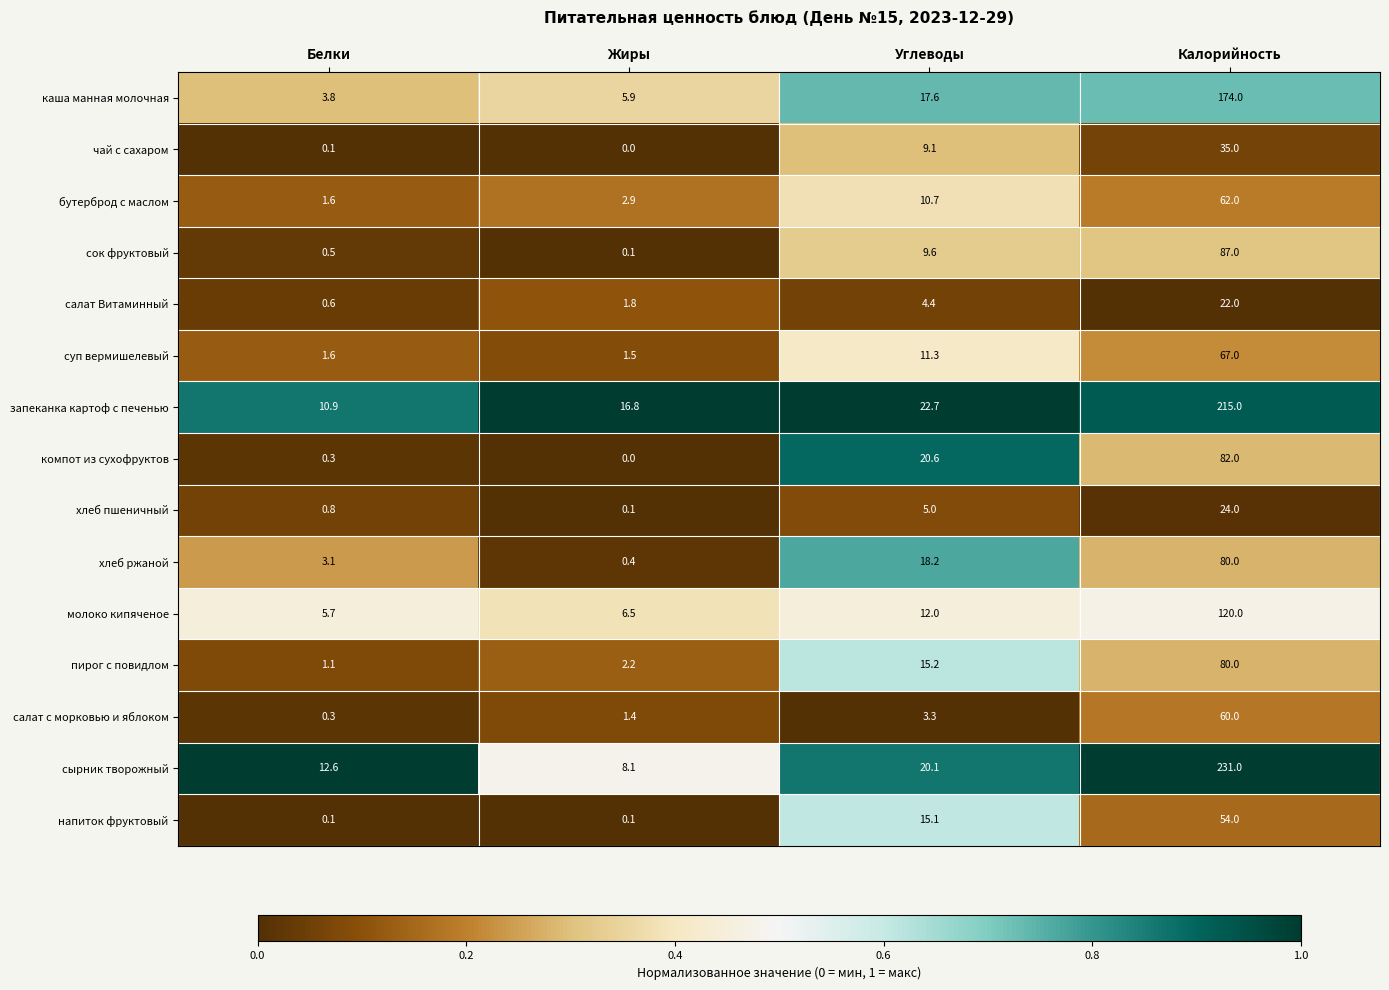

What is the sum of all компот из сухофруктов values?

102.9